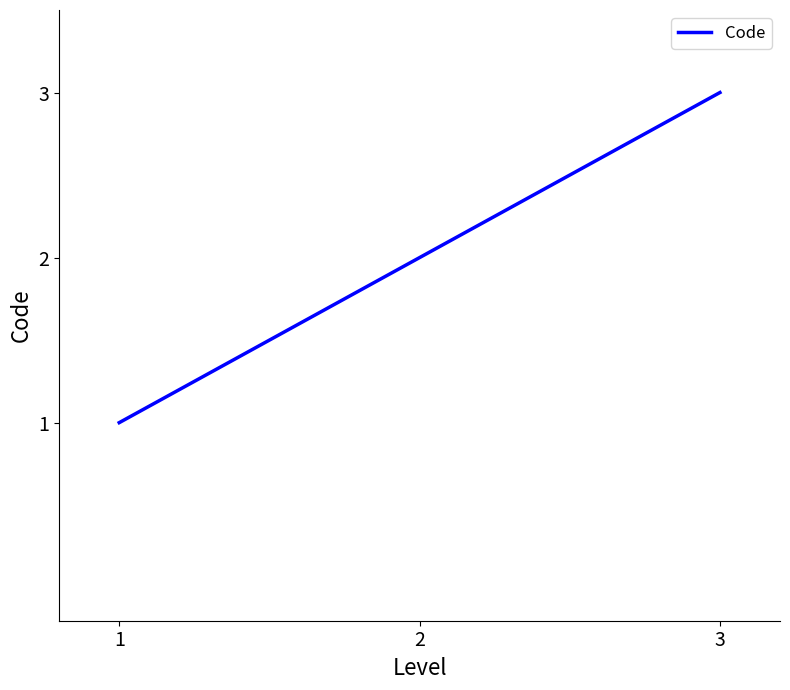

List the labels in order of value, largest first.

3, 2, 1